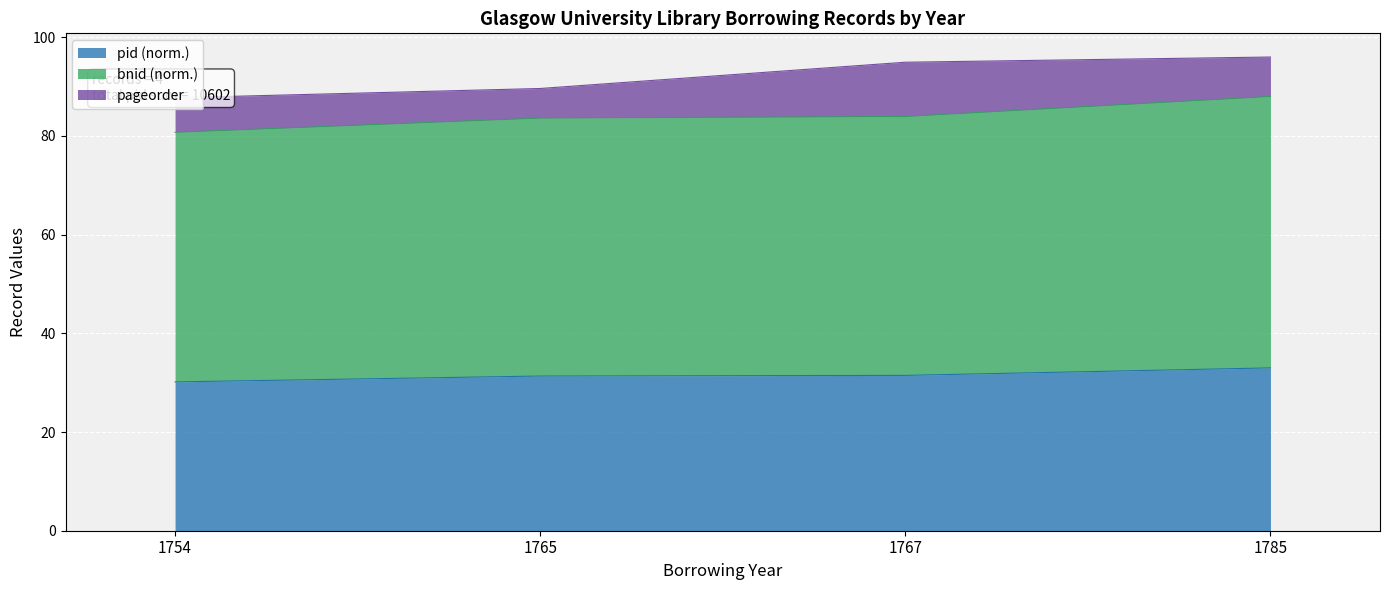

Which label corresponds to the smallest value in the chart?

1754